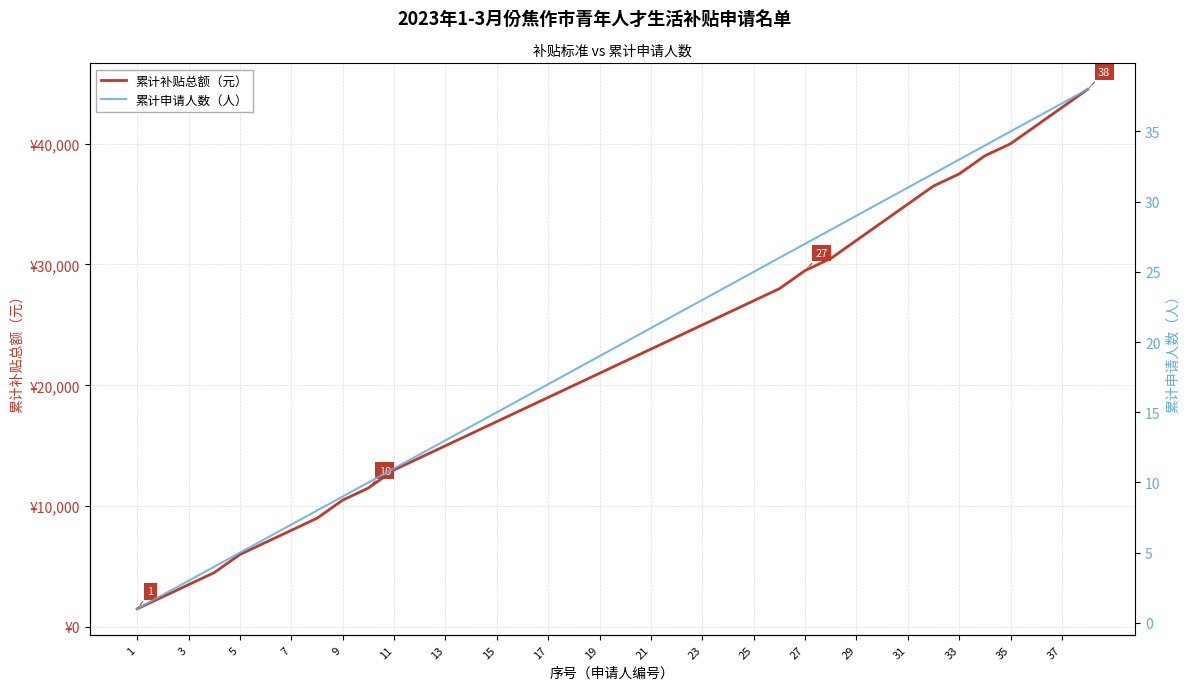

List the series in order of their overall mean, highest first.

累计补贴总额（元）, 累计申请人数（人）